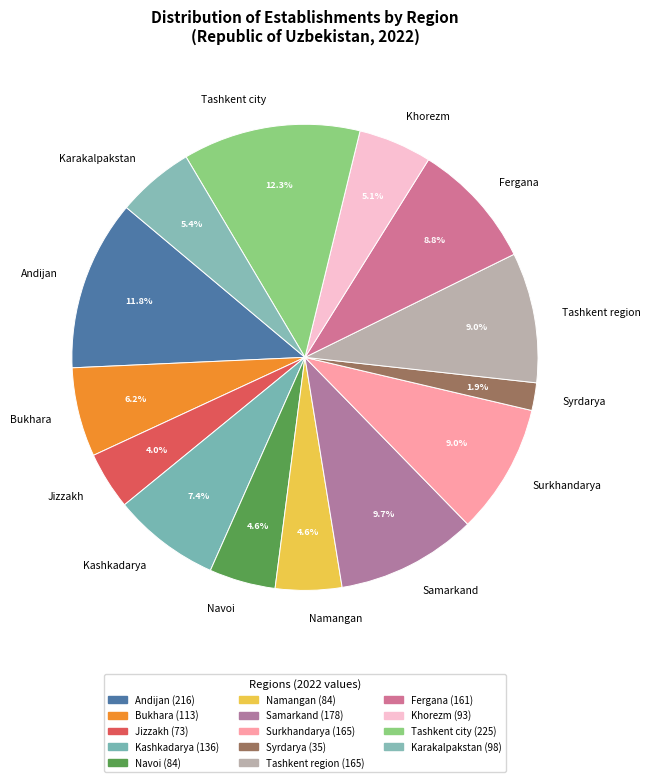

To the nearest percent, what percentage of the pie is Jizzakh?

4%